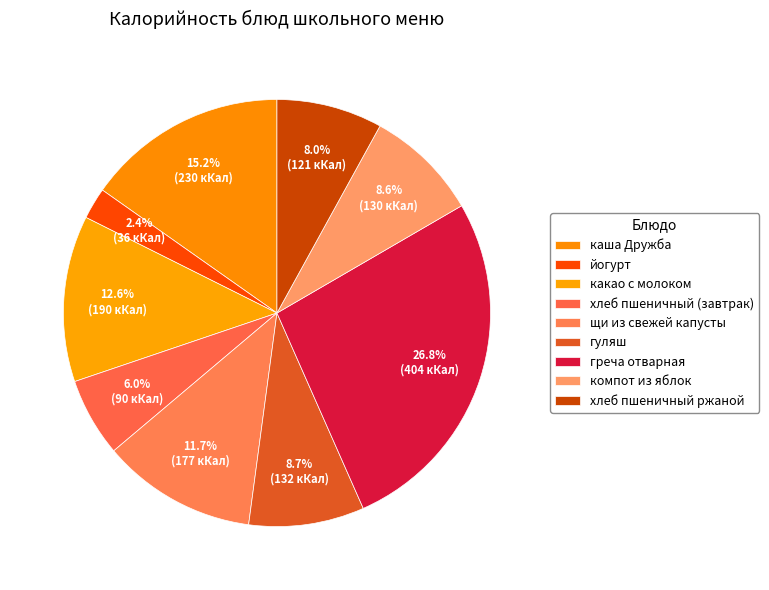

How many segments does this pie chart have?

9